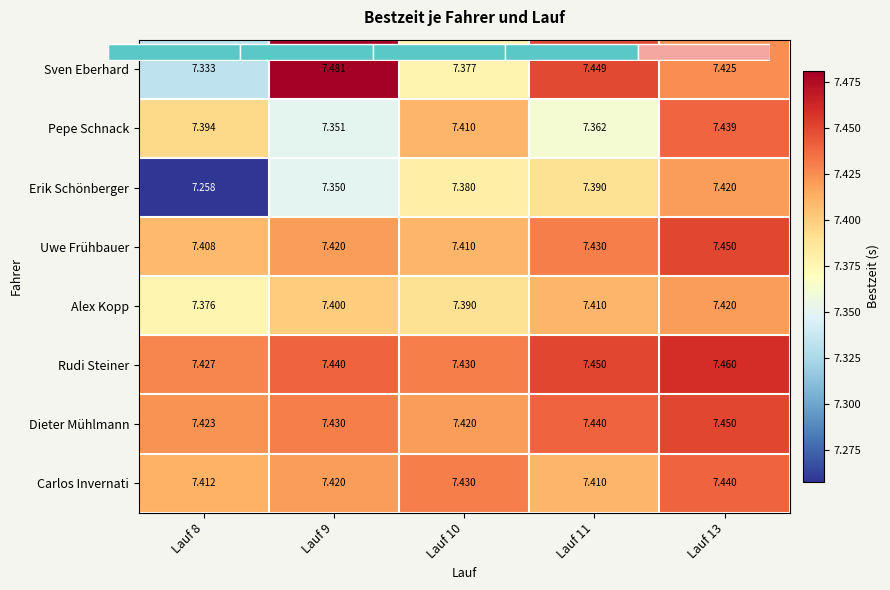

Which series changed the most between Lauf 8 and Lauf 11?

Erik Schönberger